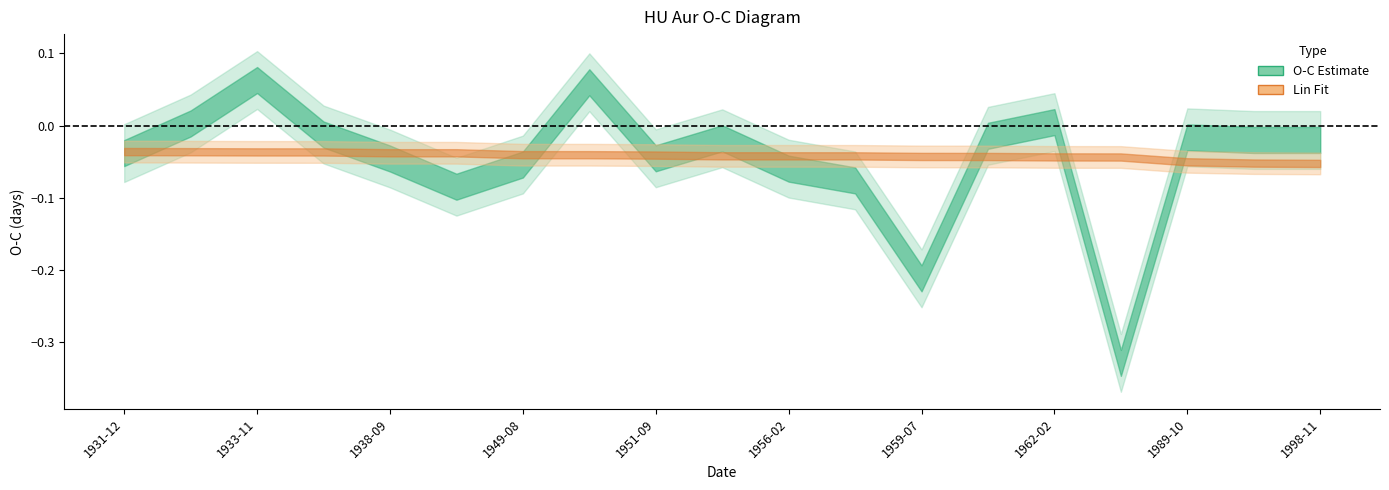

True or false: Lin Fit has a value of -0.0 at 1934-01-11.

True